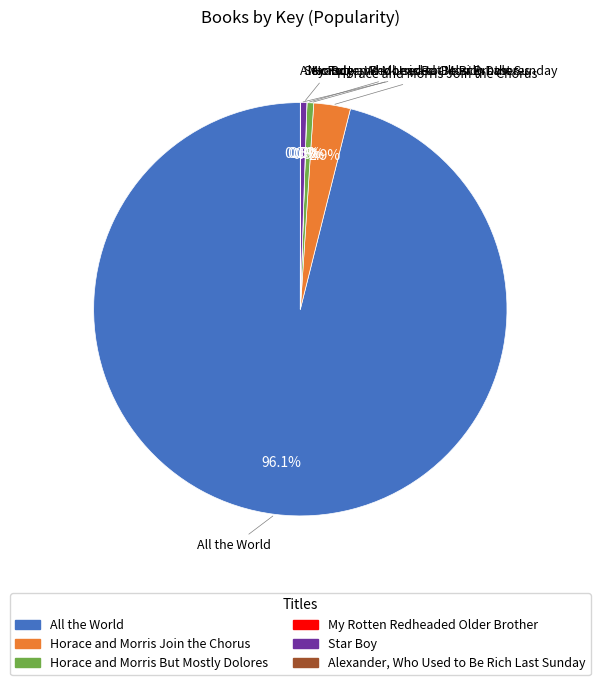

Does any single category account for the majority?

Yes